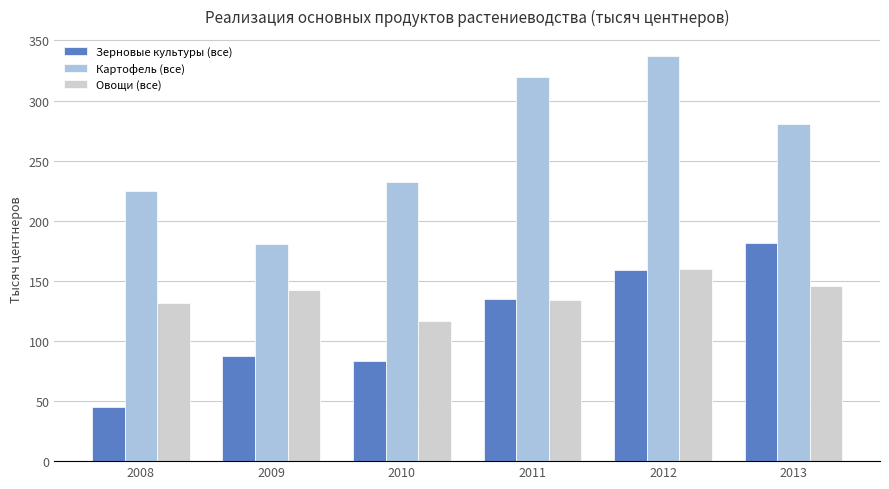

Rank the series by their average value, from highest to lowest.

Картофель (все), Овощи (все), Зерновые культуры (все)